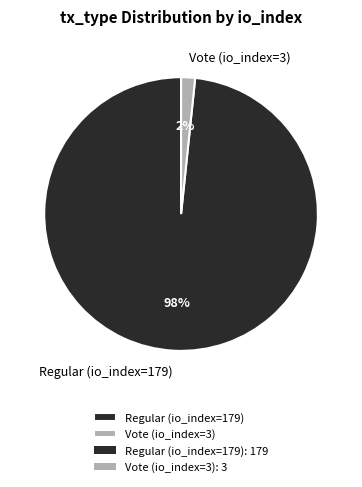

True or false: Vote (io_index=3) accounts for 2% of the total.

True